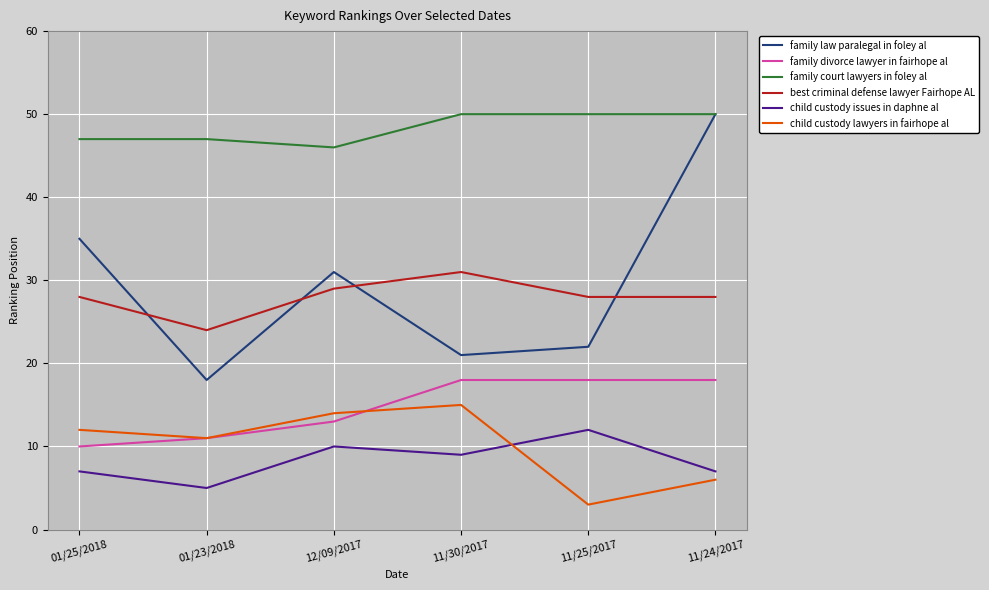

Which series has the largest range (max minus min)?

family law paralegal in foley al